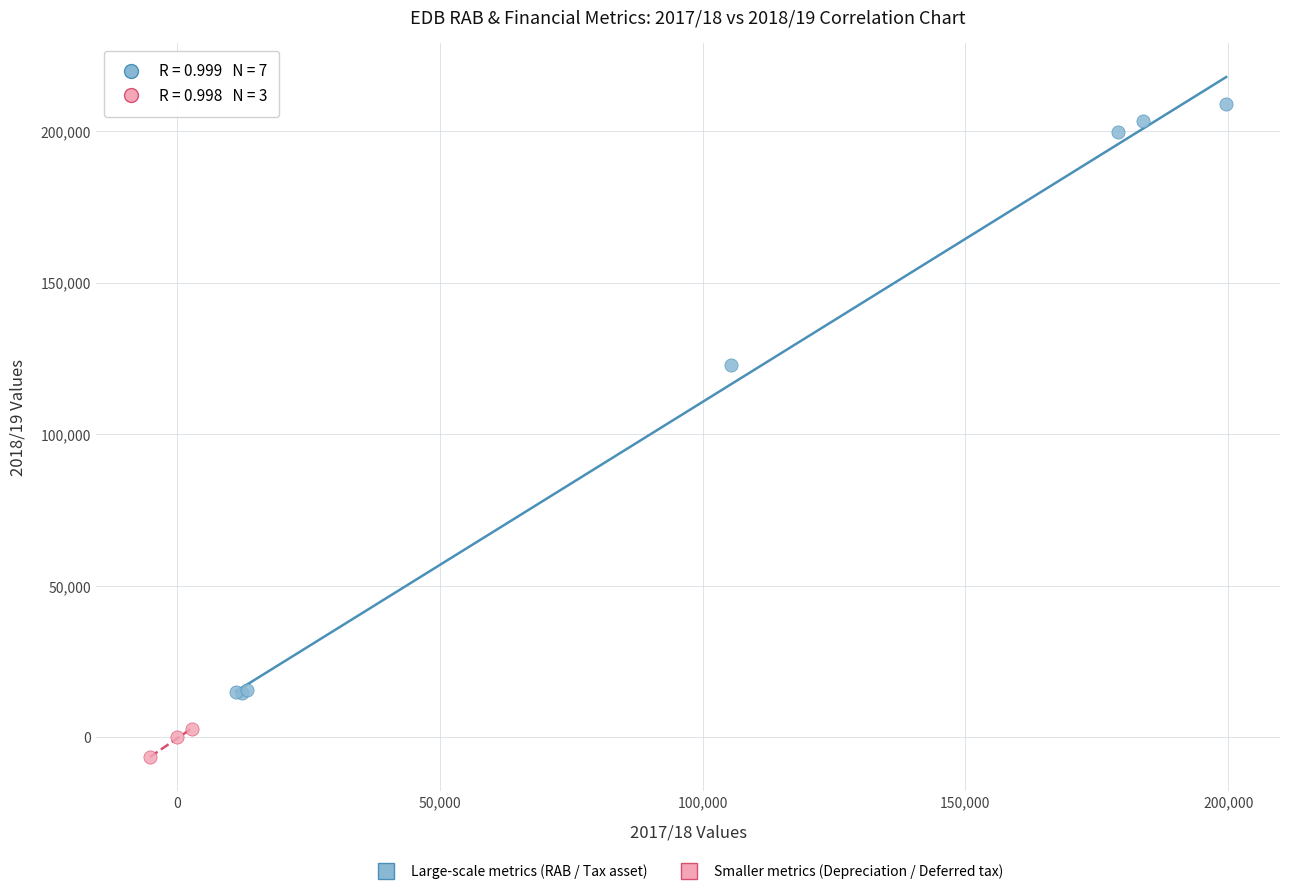

Which series has the largest Y range (max minus min)?

Large-scale metrics (RAB / Tax asset)